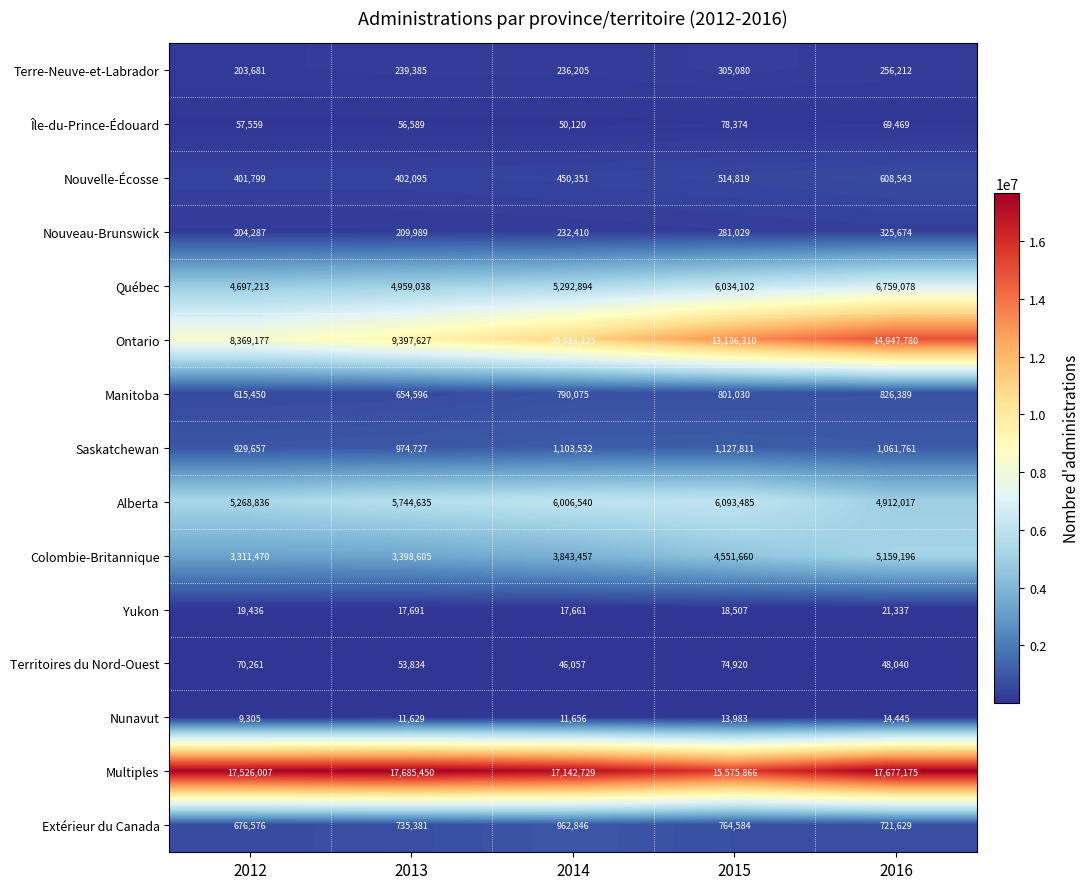

Which series has the largest total across all categories?

Multiples